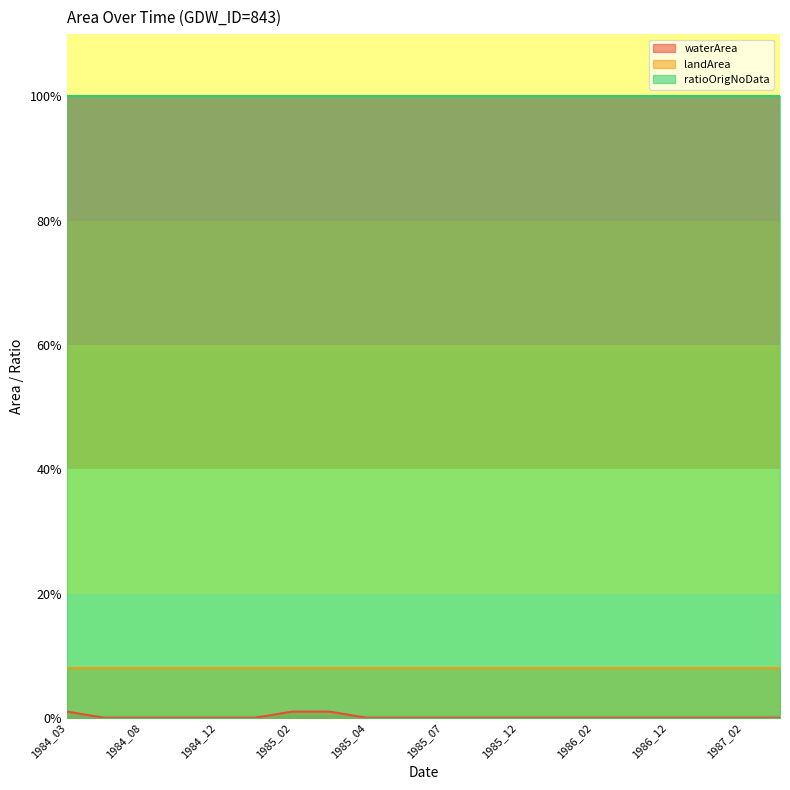

How many distinct data groups are displayed?

3